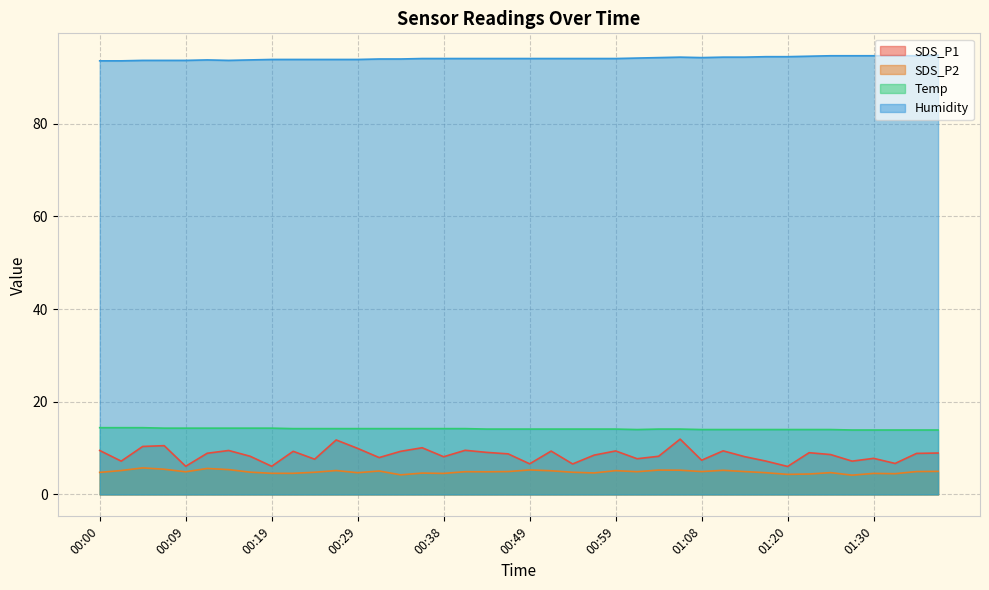

The value of Temp at 00:36 is 14.2. True or false?

True